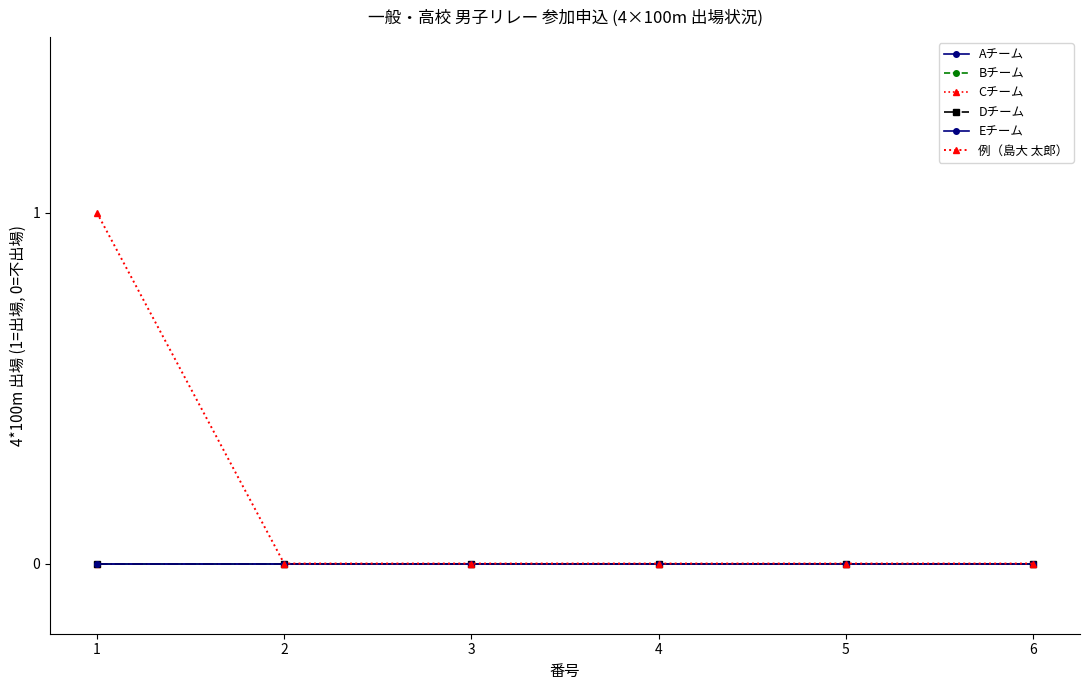

Where is Dチーム nearest to the value 0?

1